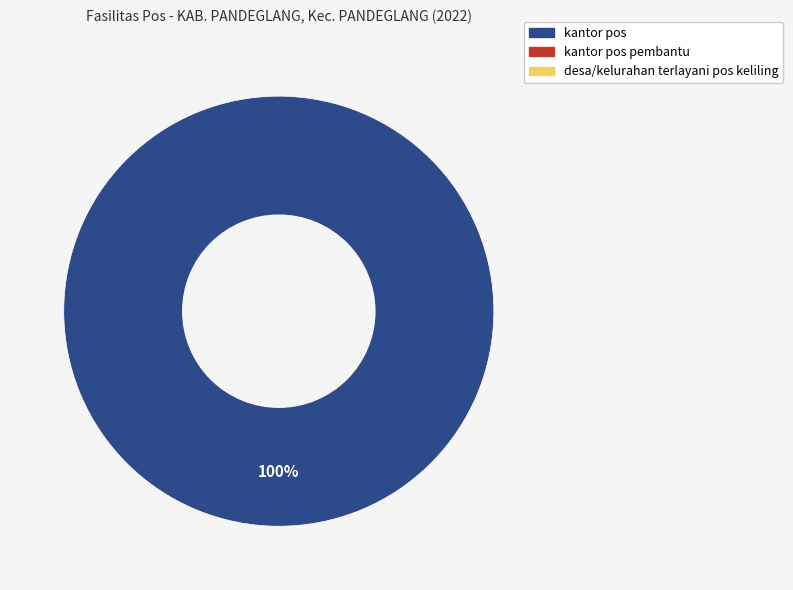

Is there any slice that represents more than half of the pie?

Yes